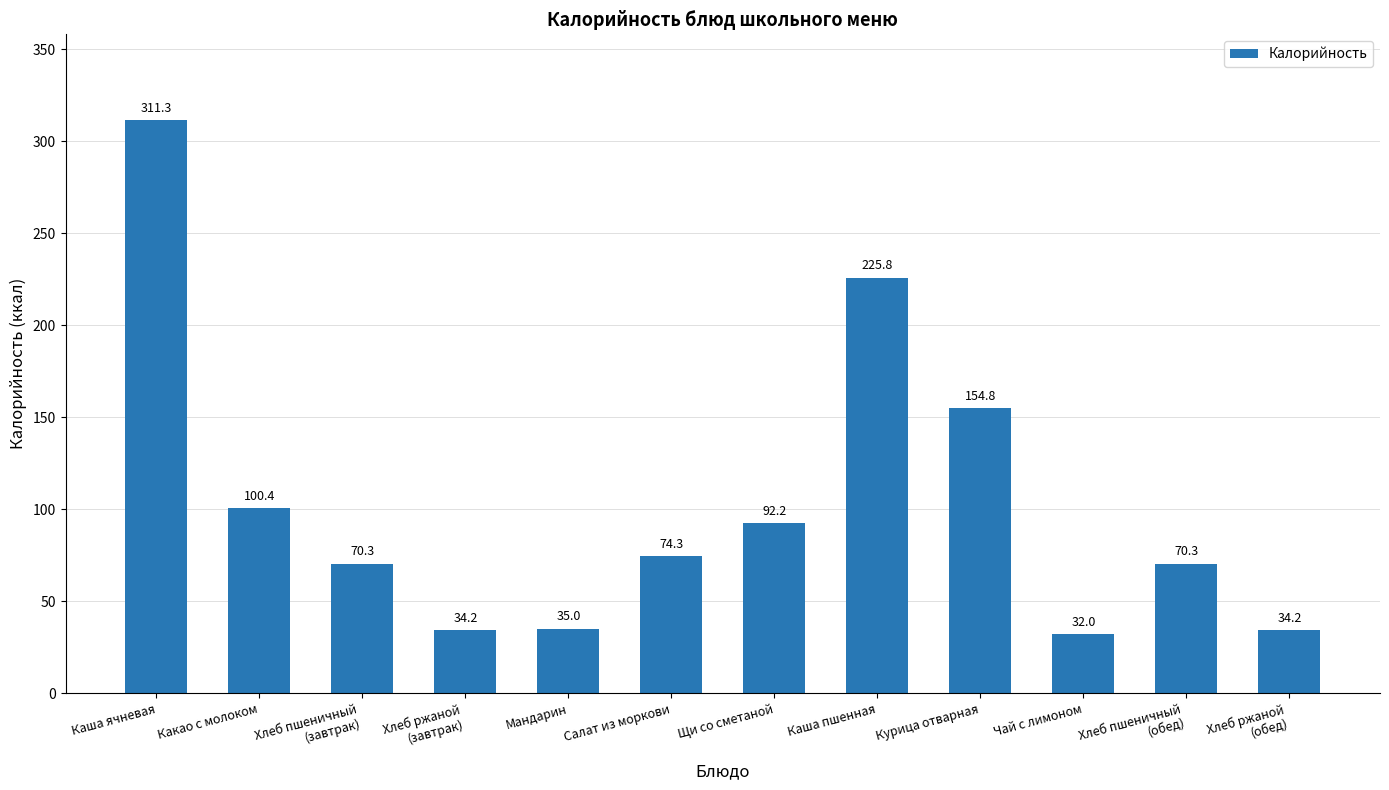

What is the average value?

102.9